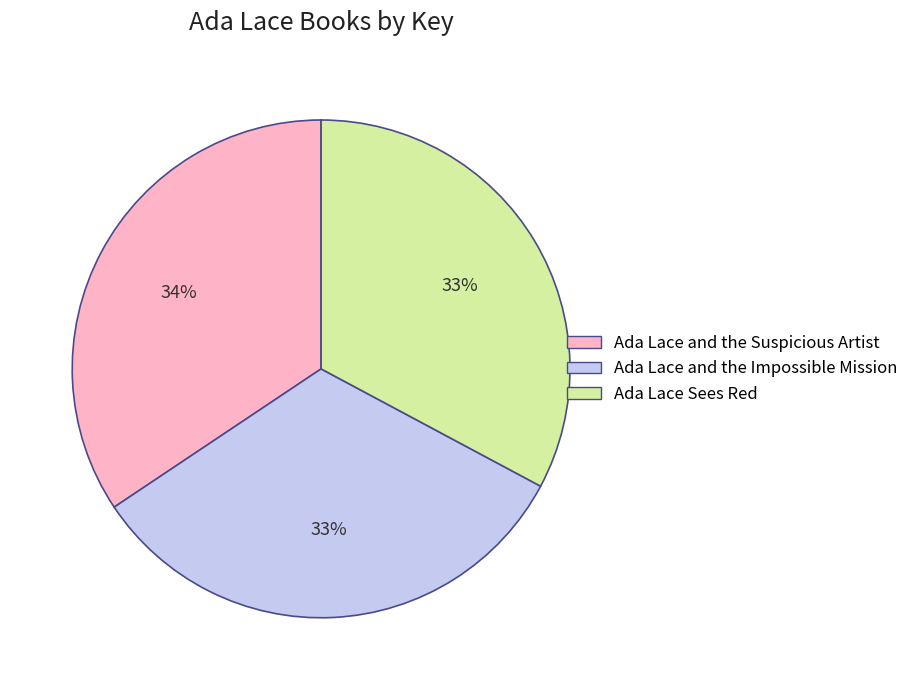

What percentage is the Ada Lace and the Suspicious Artist slice, to the nearest percent?

34%